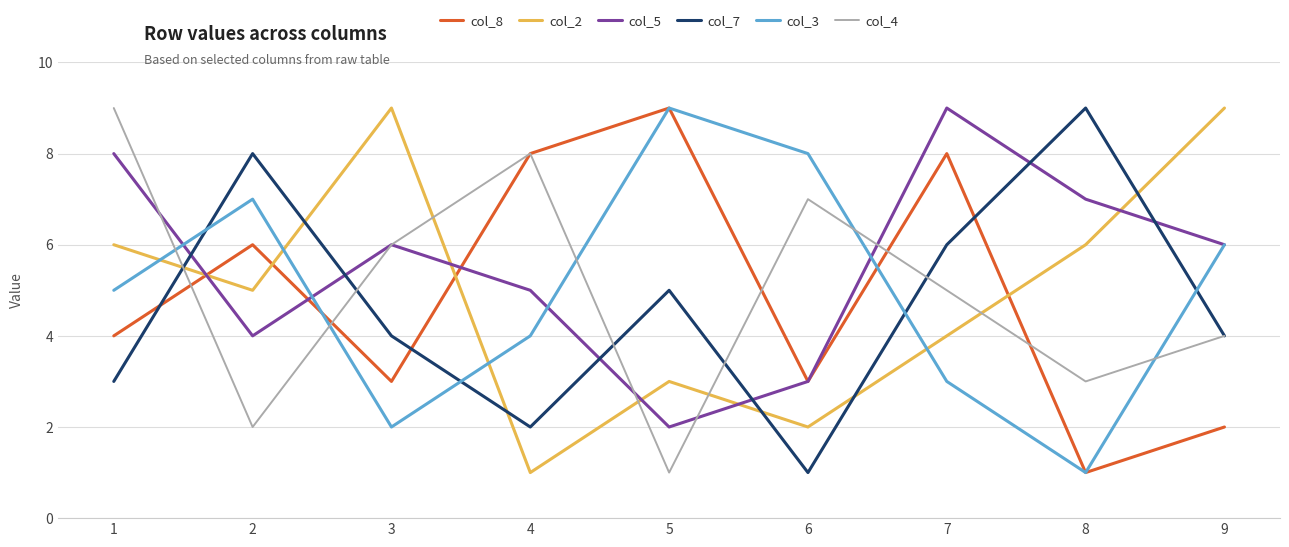

True or false: col_3 has a value of 1 at 8.

True